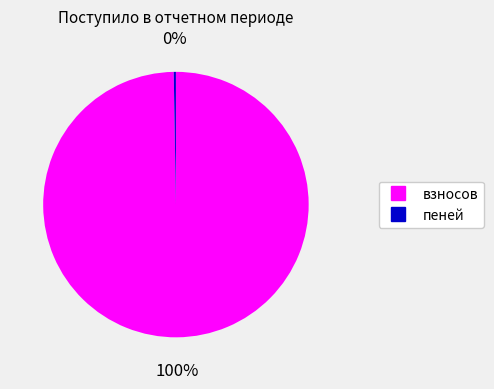

Does any single category account for the majority?

Yes